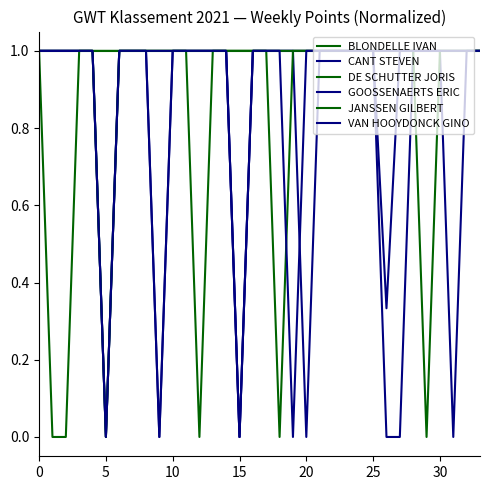

Which series has the widest spread of values?

CANT STEVEN